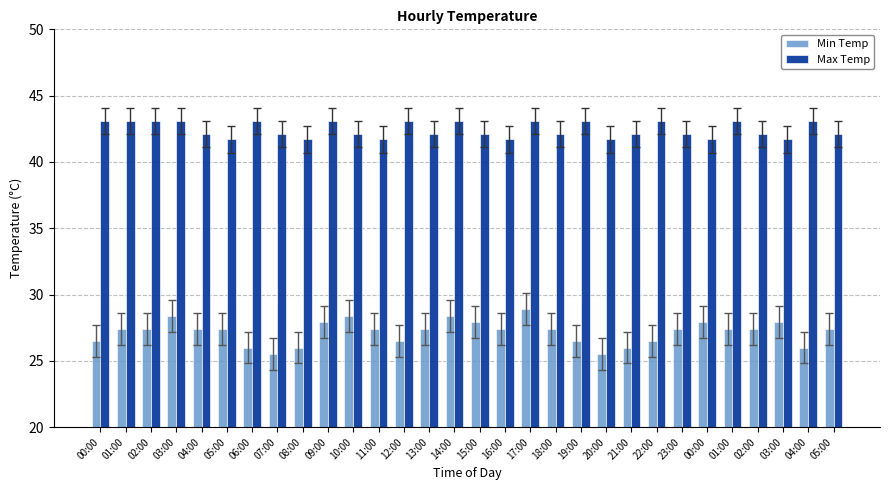

How many bars are there in total?

60